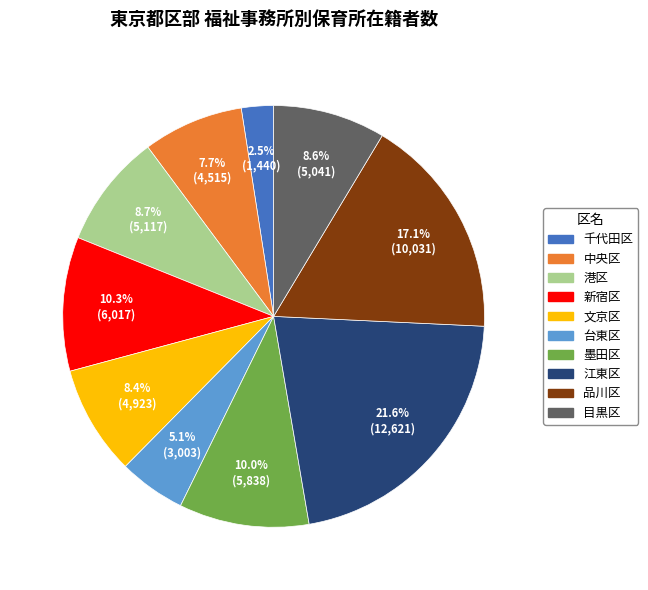

Is there any slice that represents more than half of the pie?

No